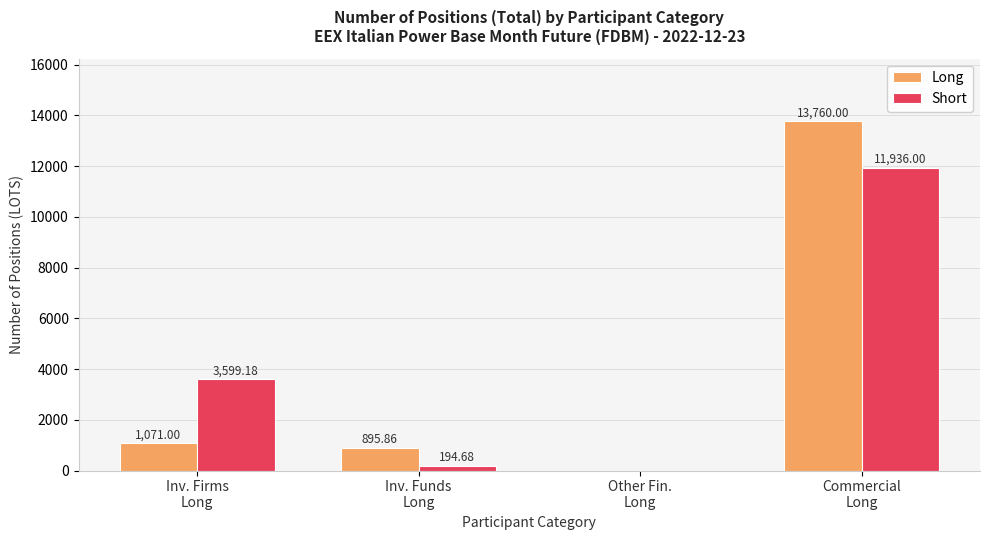

Count the number of data series in this chart.

2